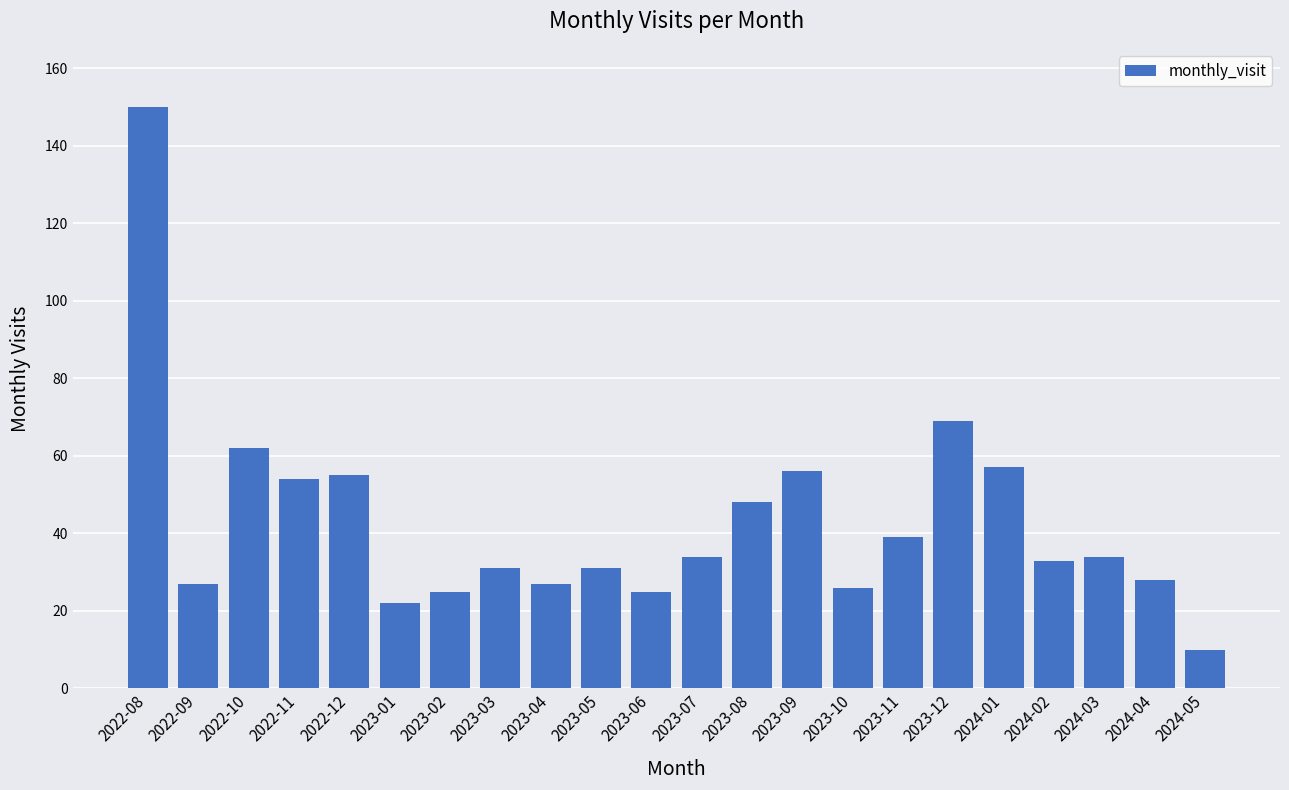

What is the label of the 1st bar from the right?

2024-05